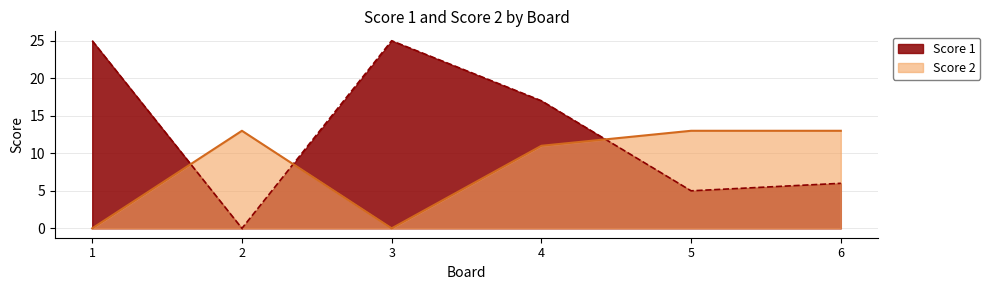

Reading left to right, extract all data points from this chart.

Score 1: 1=25	2=0	3=25	4=17	5=5	6=6
Score 2: 1=0	2=13	3=0	4=11	5=13	6=13